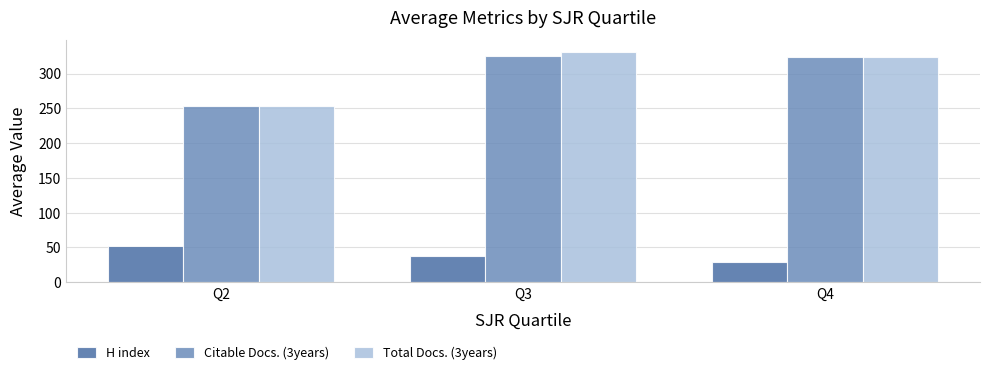

What is the difference between the Citable Docs. (3years) values at Q2 and Q3?

71.6